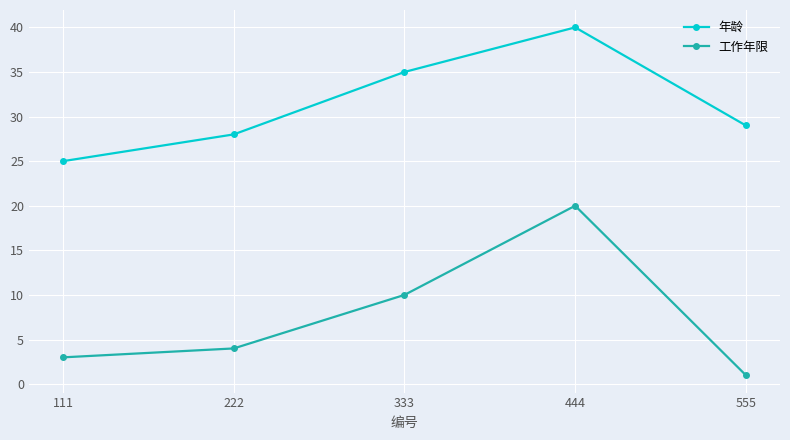

What is the maximum value for 年龄?

40